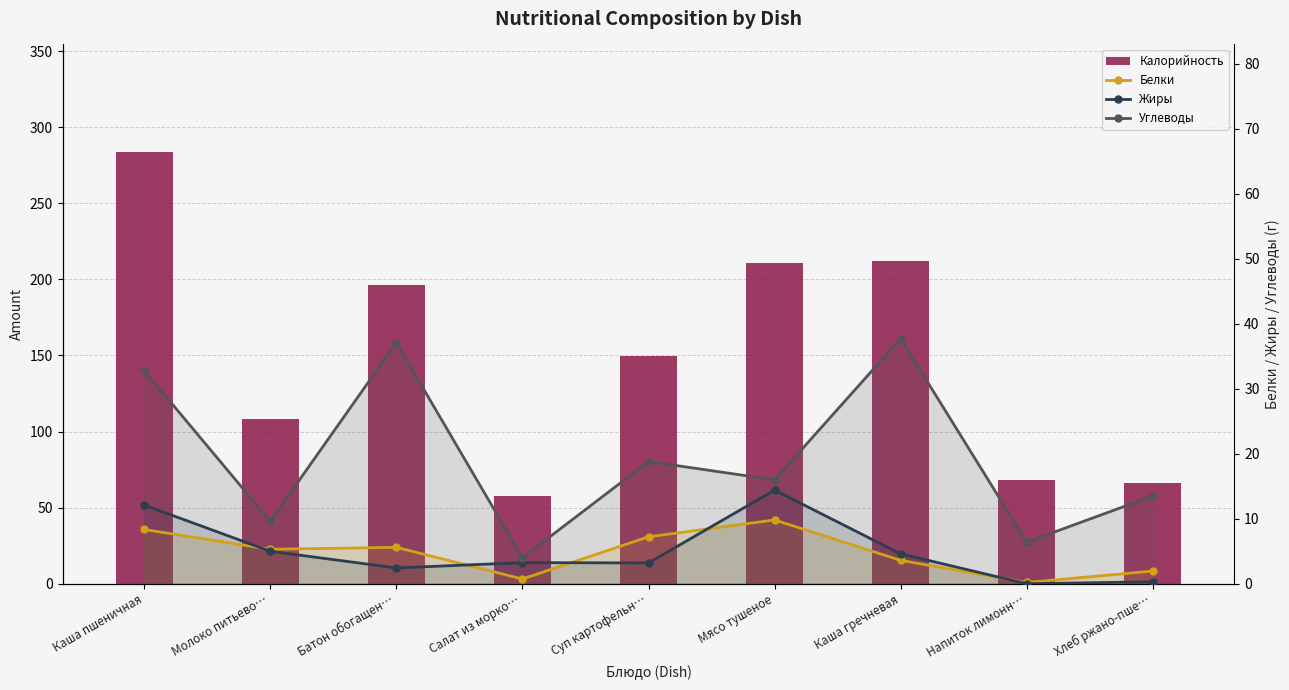

How many groups of bars are there?

9